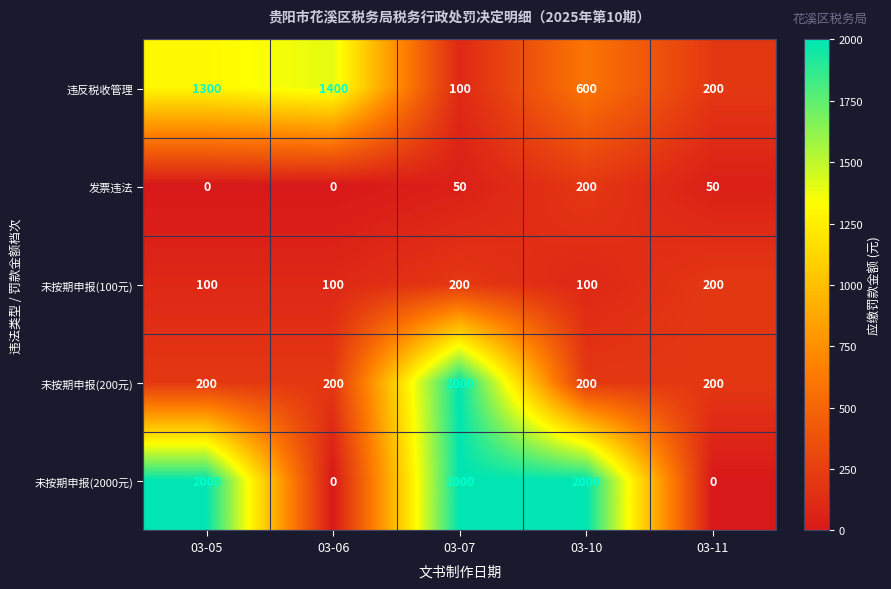

What is the spread (max minus min) of values at 03-05?

2000